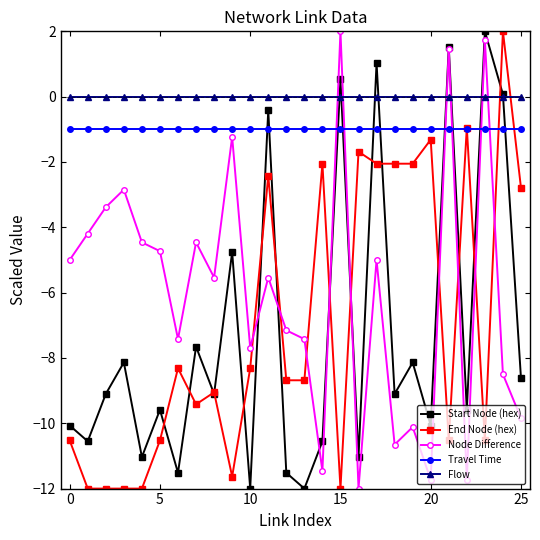

What is the value of the Start Node (hex) point at the 6th from the left?

-9.6